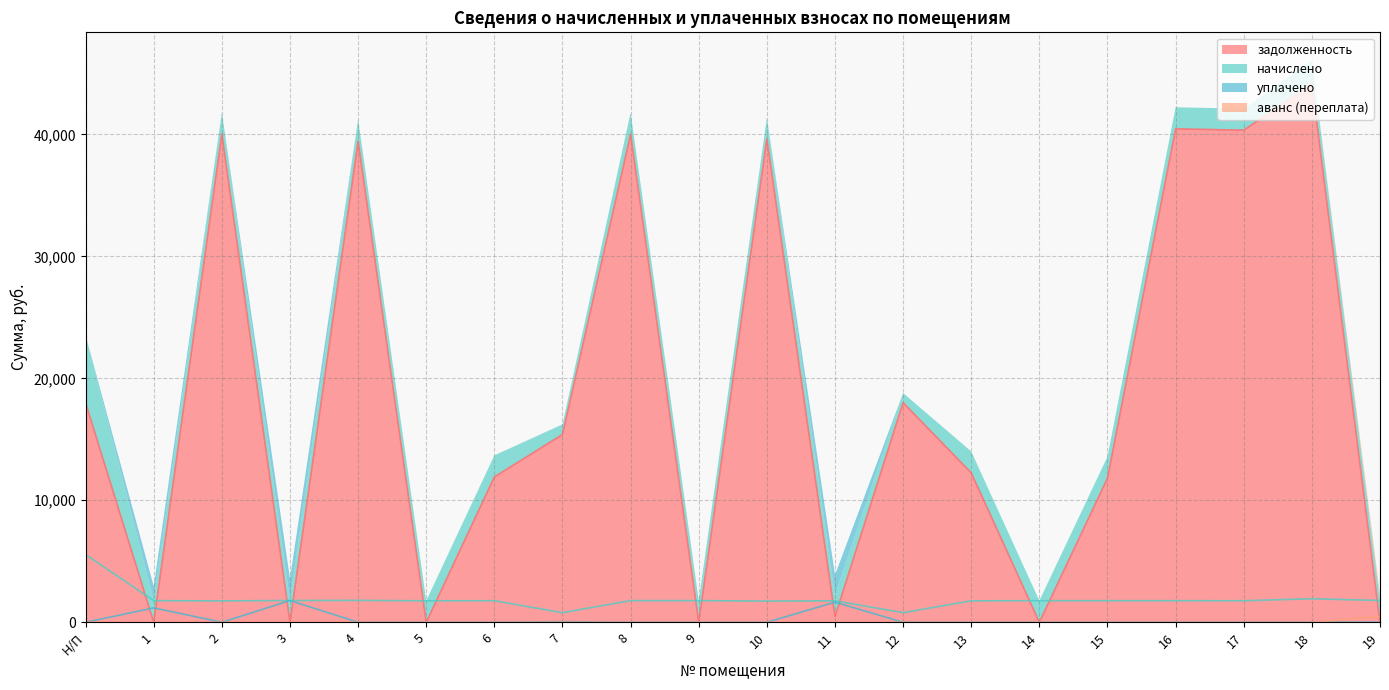

What is the spread (max minus min) of values at Н/П?

17983.9